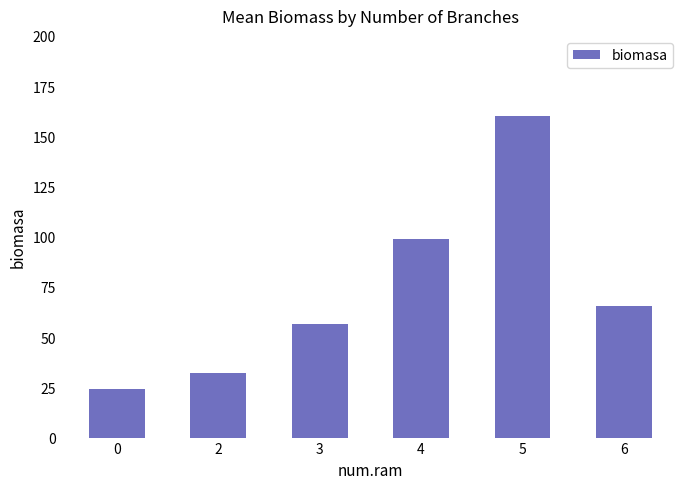

Does the chart contain any negative values?

No